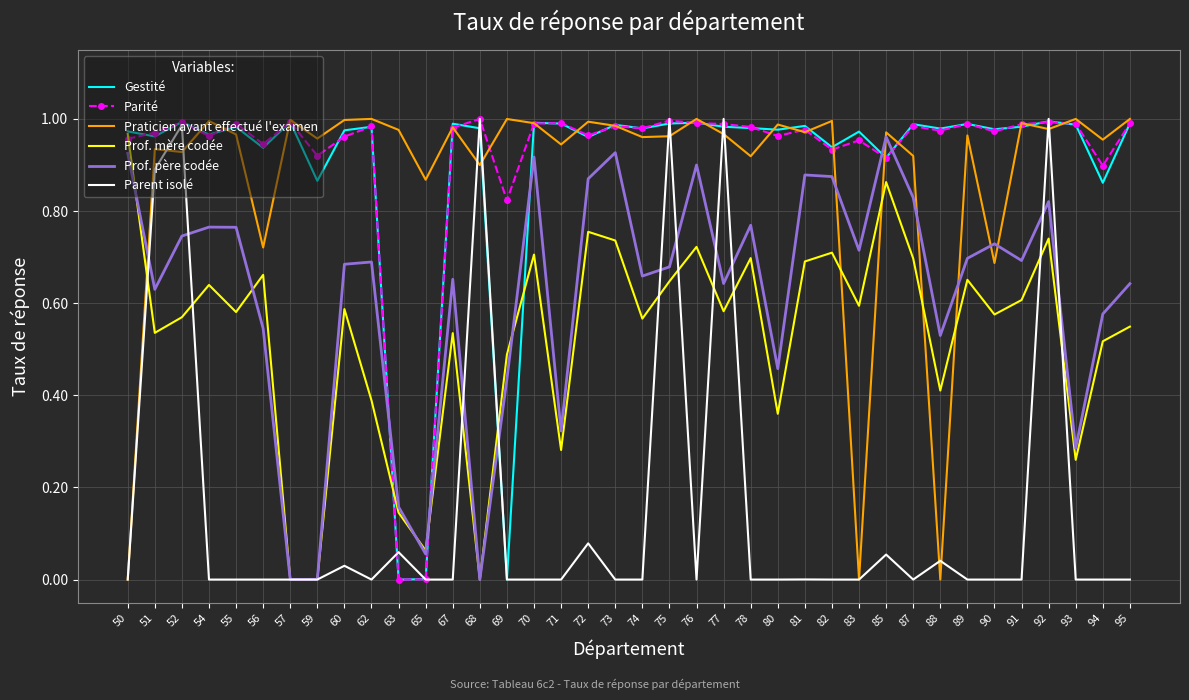

How many series are shown in this chart?

6